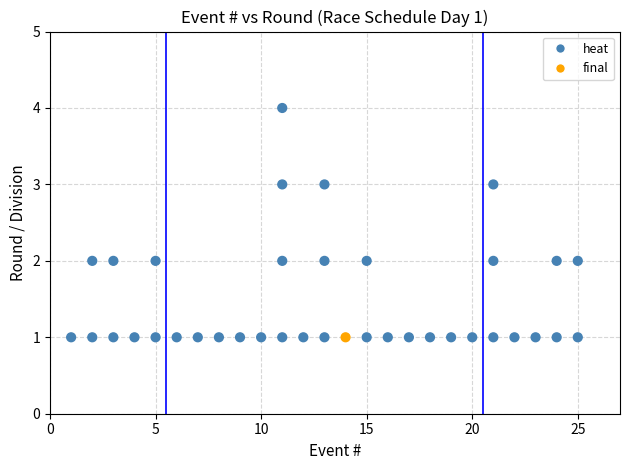

What is the range of Y values (max minus min)?

3